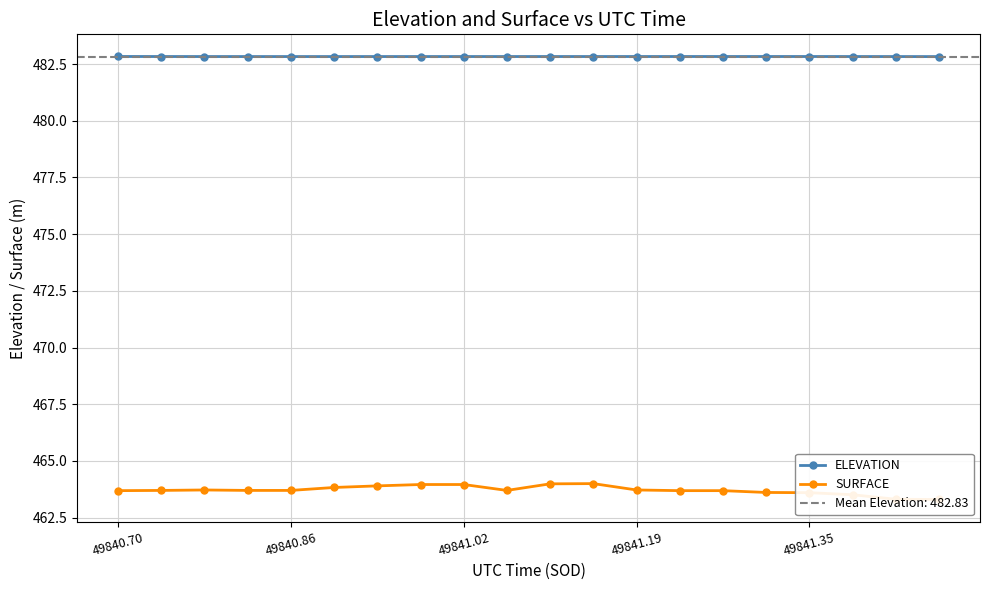

List the series in order of their peak value, lowest first.

SURFACE, ELEVATION